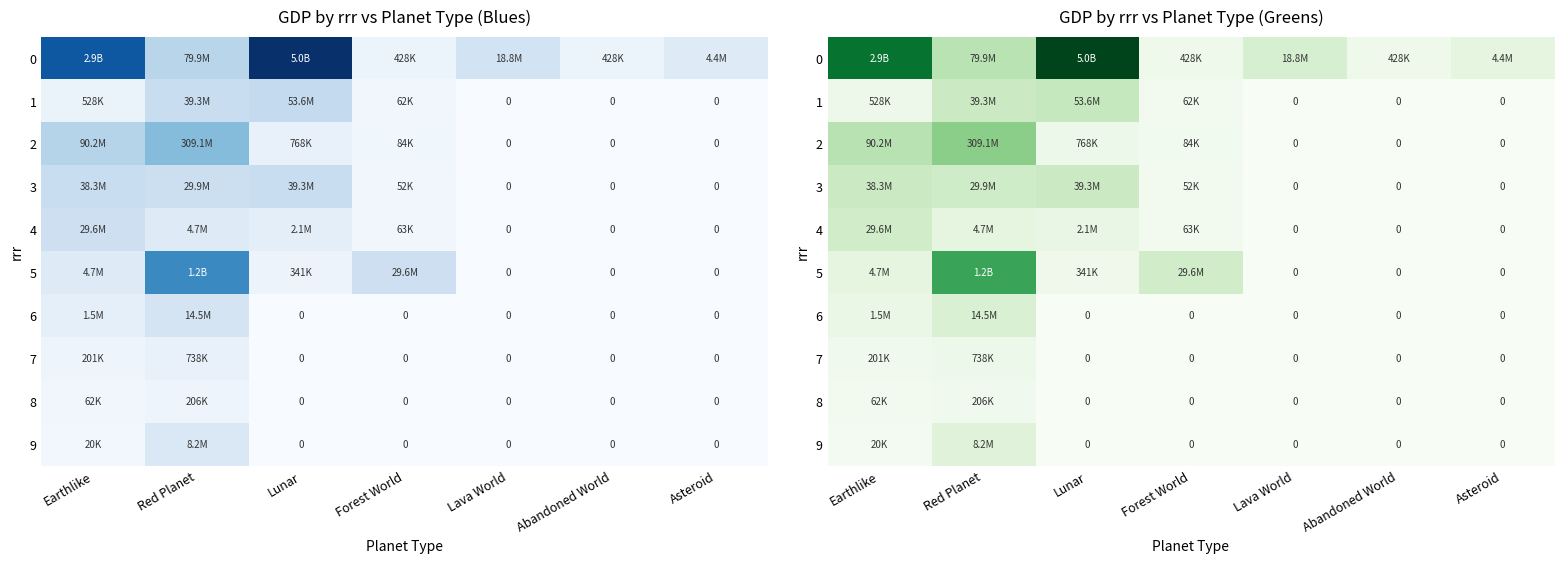

Is the value of 9 at Lava World greater than the value of 1 at Abandoned World?

No